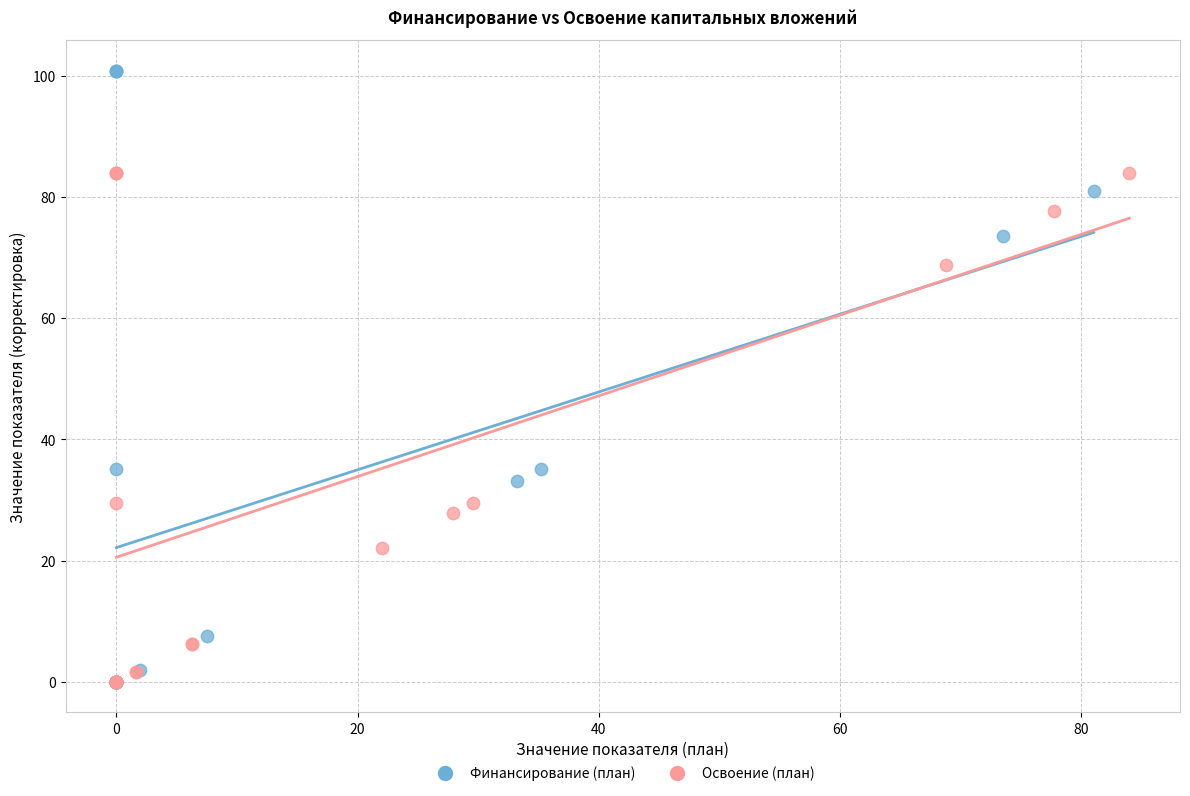

Which series reaches the maximum Y coordinate?

Финансирование (план)